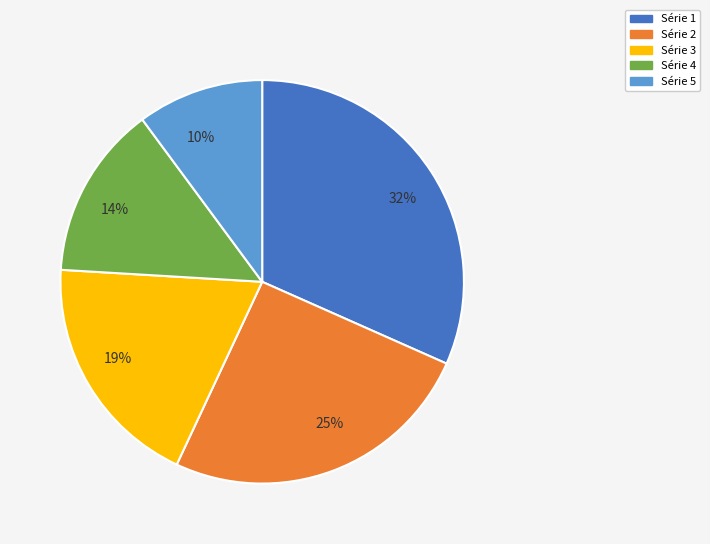

Which category has the smallest portion of the pie?

10%